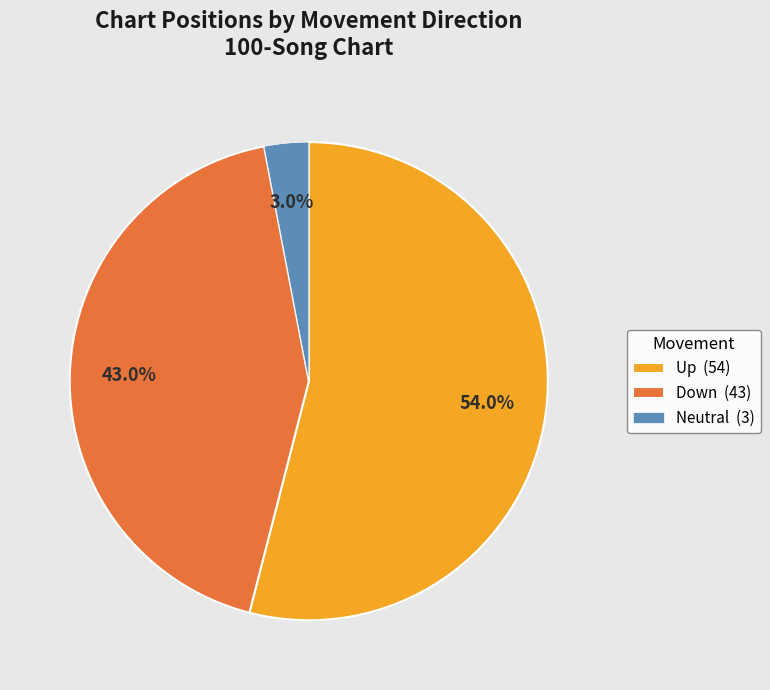

Which category has the smallest portion of the pie?

Neutral (3)